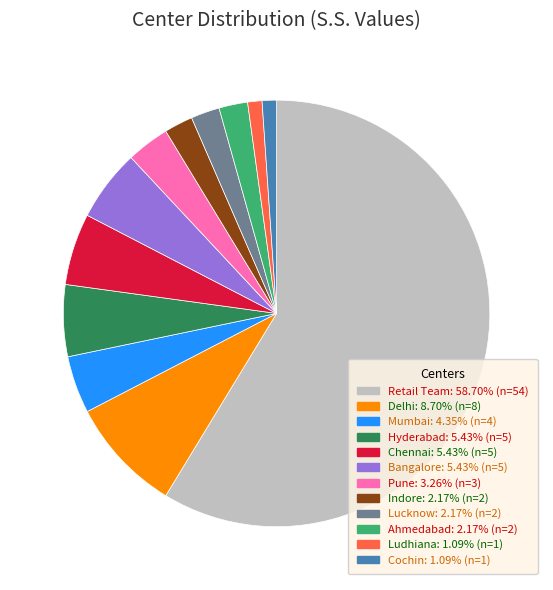

How many segments does this pie chart have?

12